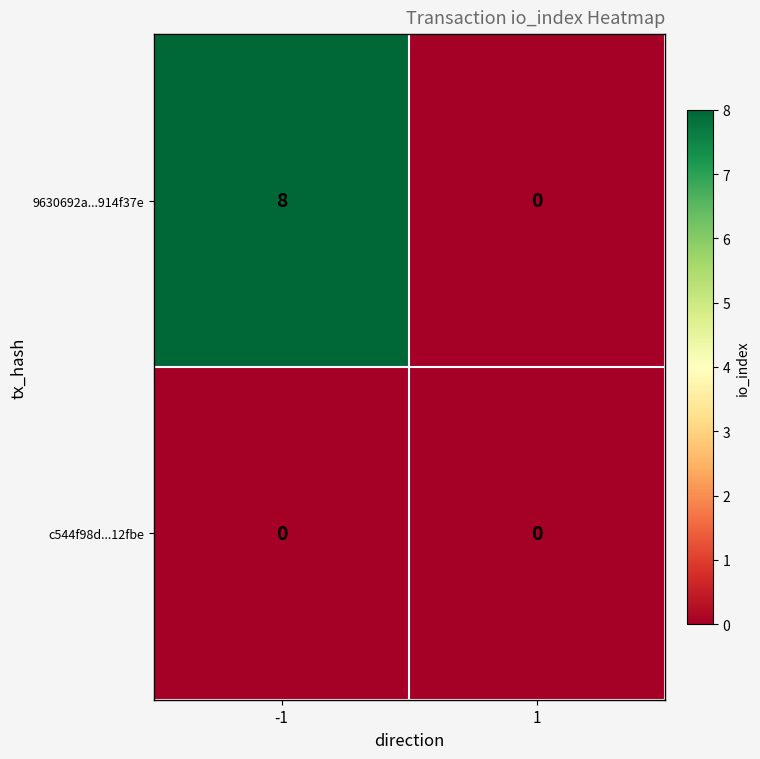

Between -1 and 1, which series saw the biggest shift?

9630692a...914f37e